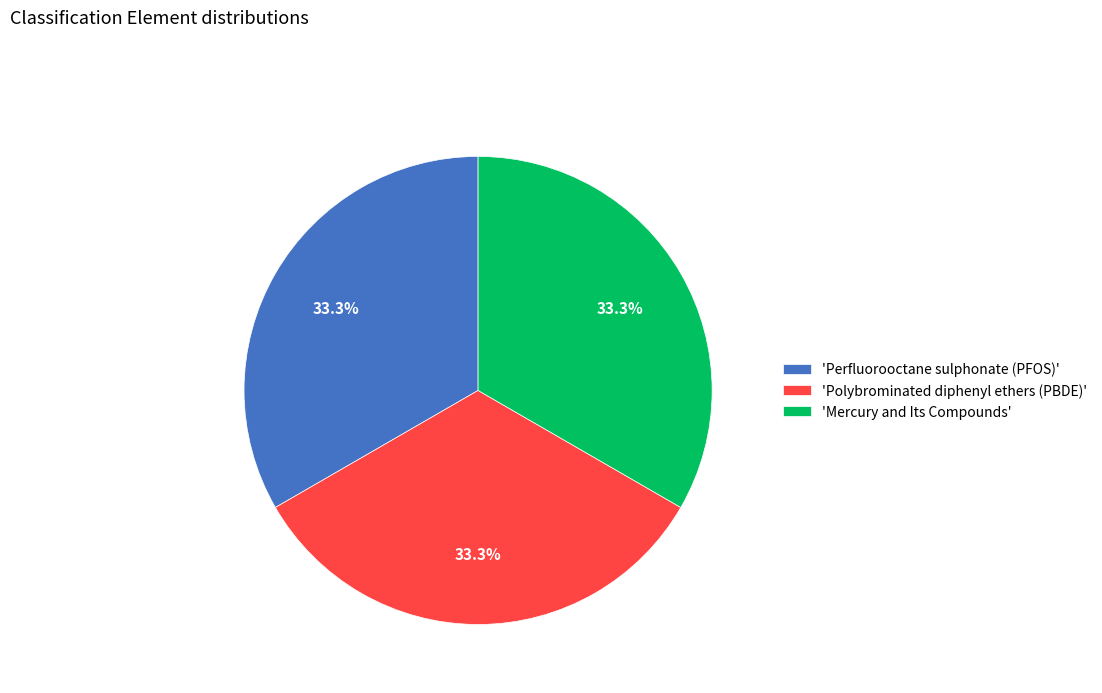

What percentage is NOT represented by 'Polybrominated diphenyl ethers (PBDE)'?

66.7%